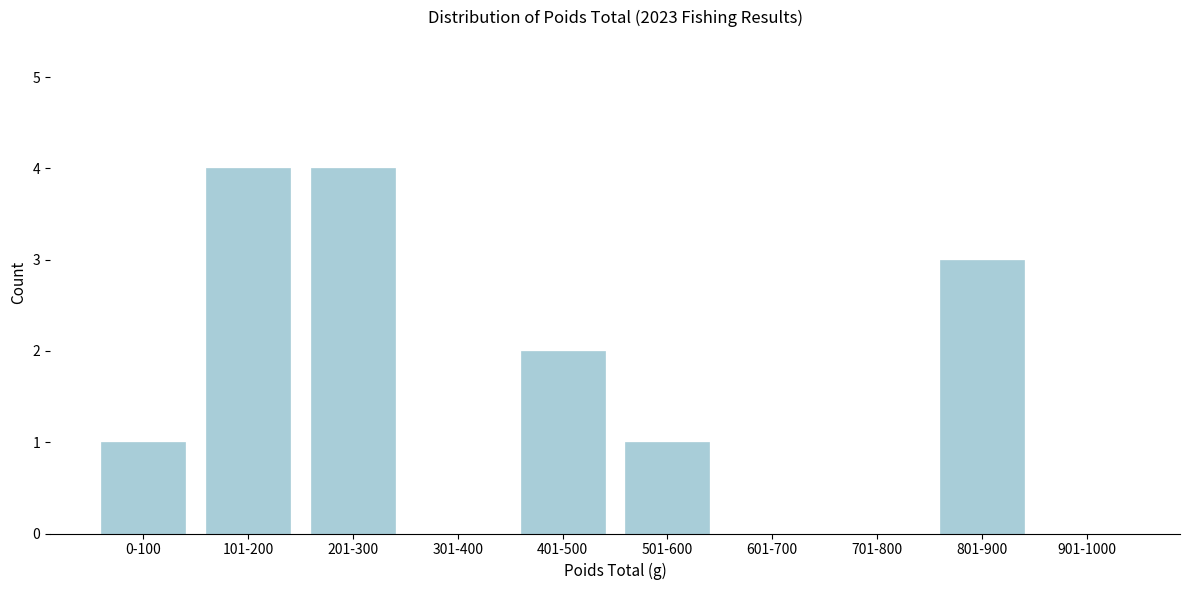

Reading left to right, transcribe all the data shown in this chart.

0-100=1	101-200=4	201-300=4	301-400=0	401-500=2	501-600=1	601-700=0	701-800=0	801-900=3	901-1000=0